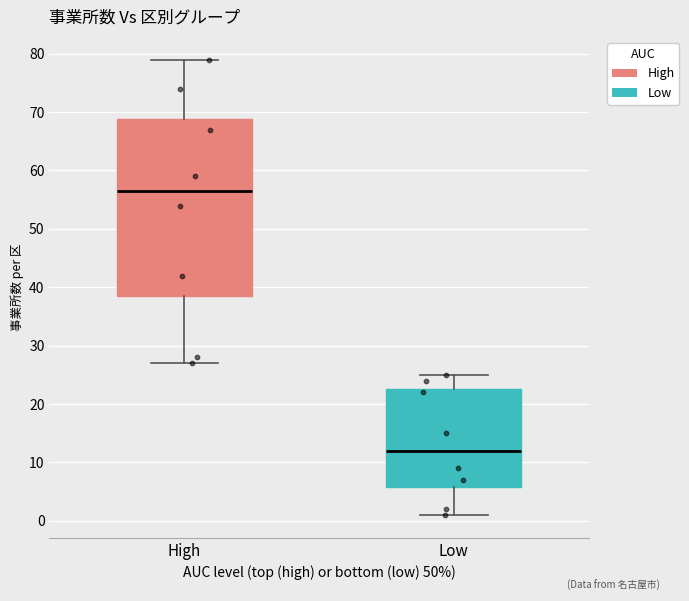

Comparing the boxes themselves (not the whiskers), which one is the tallest?

High